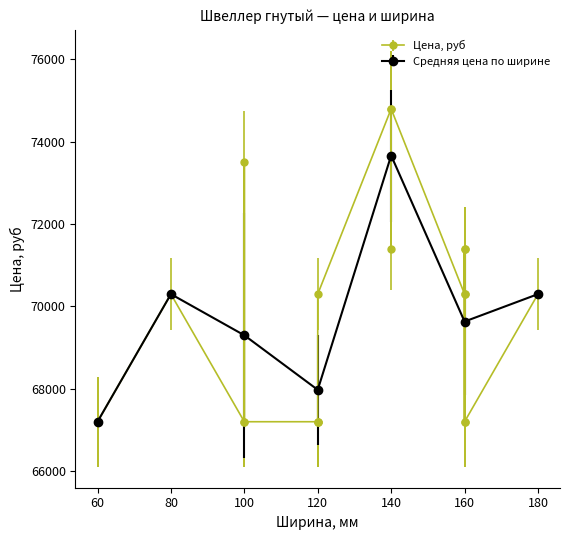

What is the smallest value displayed?

60